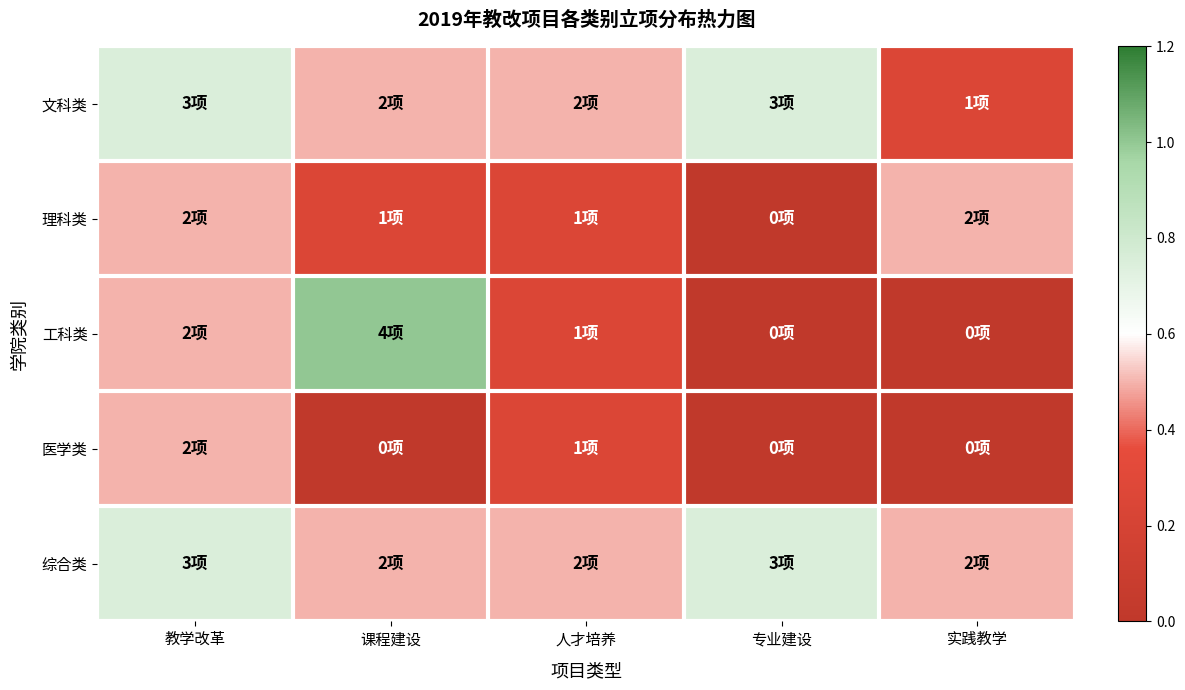

Which series has the largest total across all categories?

综合类